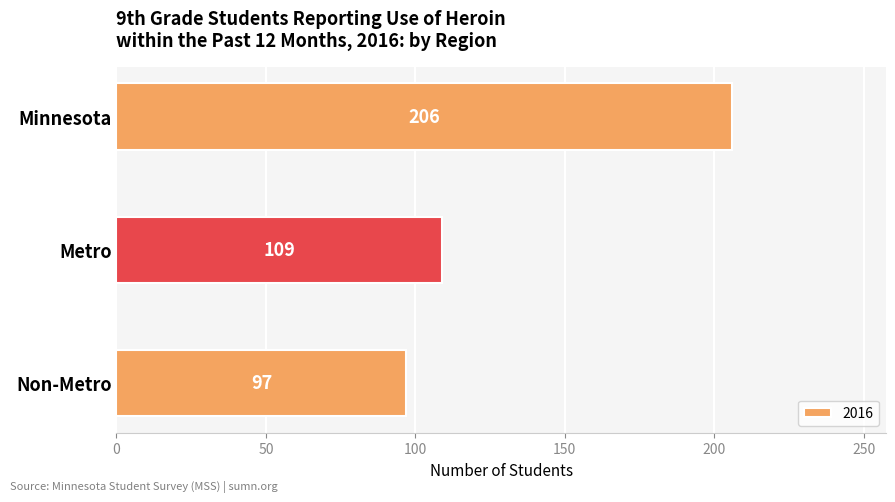

What is the average value?

137